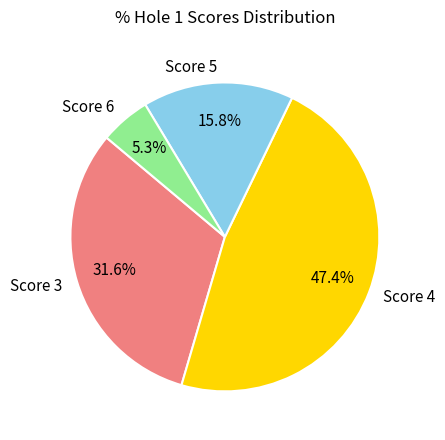

Approximately how many times larger is the value at Score 5 compared to Score 3?

0.5